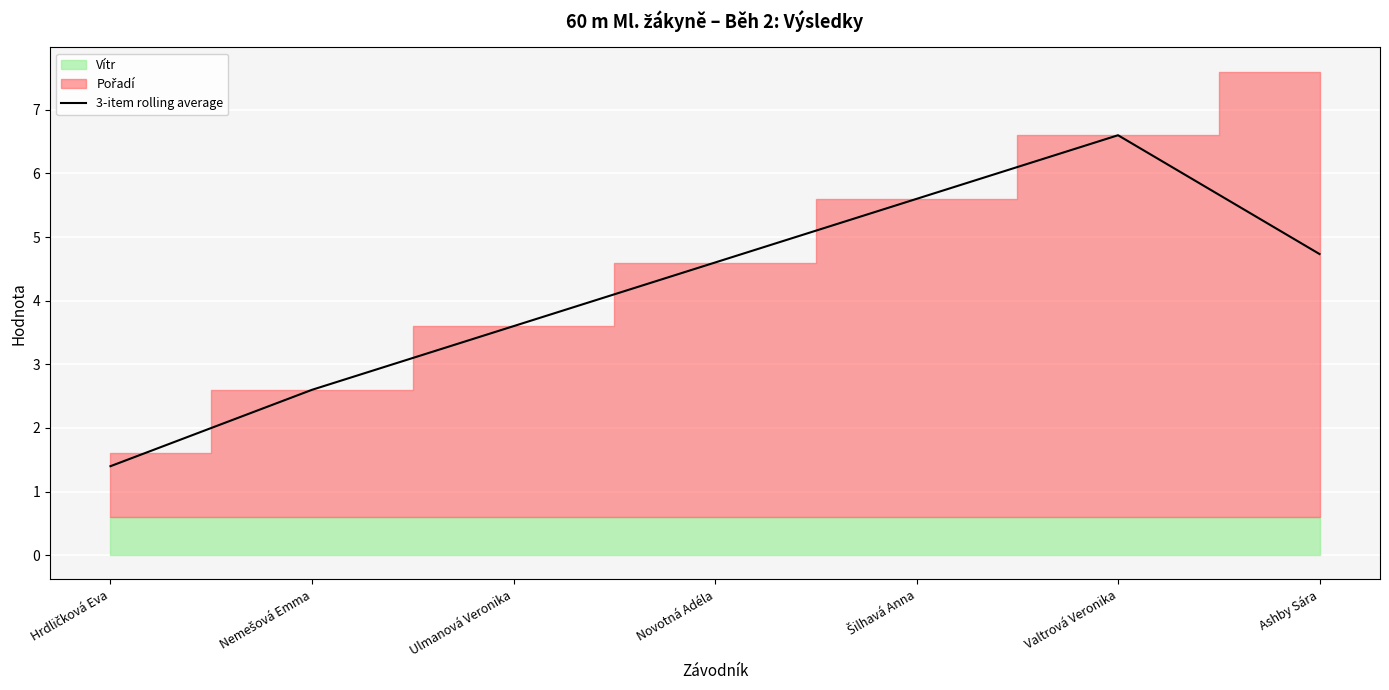

What is the difference between the second highest and minimum values?

4.2